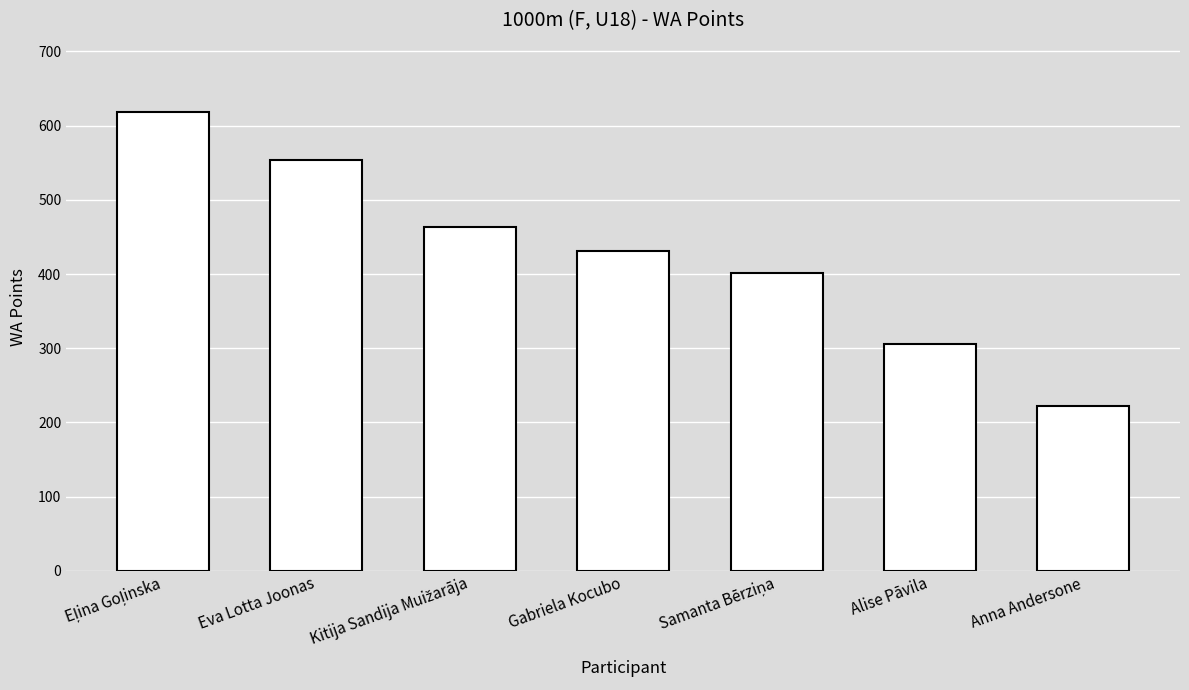

Approximately how many times larger is the value at Eva Lotta Joonas compared to Gabriela Kocubo?

1.3